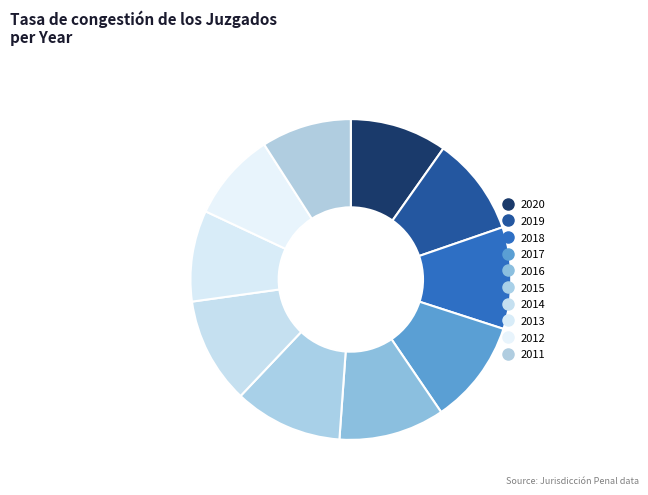

How many slices are in this pie chart?

10